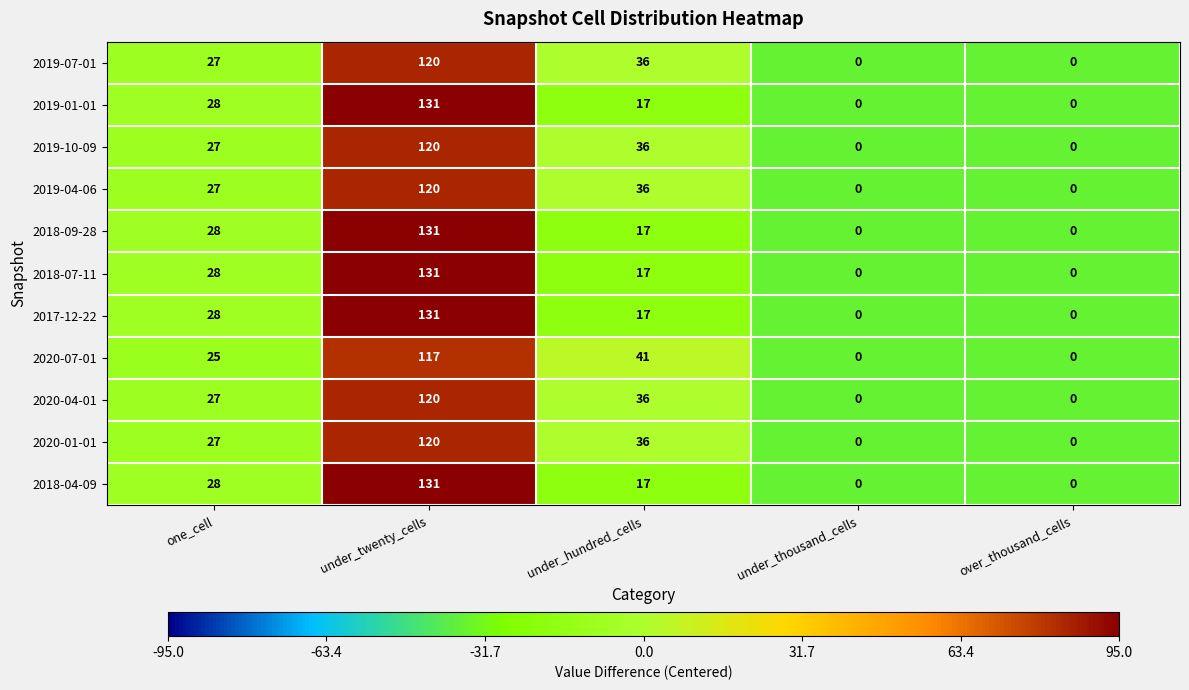

Is the value of 2019-04-06 at one_cell greater than the value of 2019-01-01 at under_twenty_cells?

No